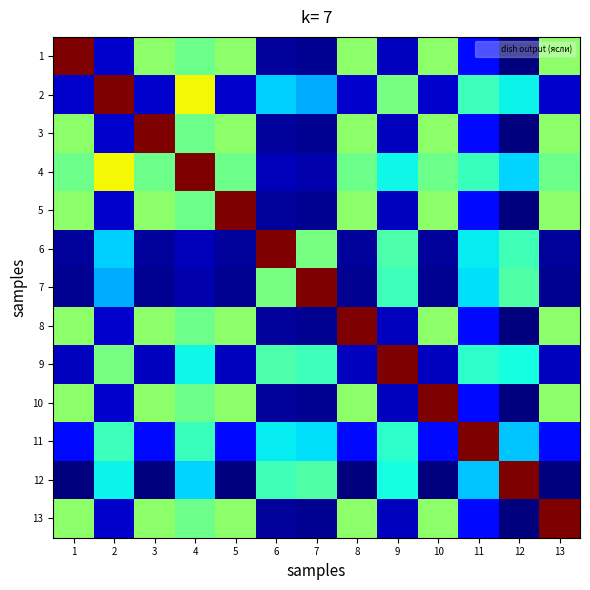

Rank the series at 11 from highest to lowest value.

11, 2, 4, 9, 6, 7, 12, 1, 3, 5, 8, 10, 13